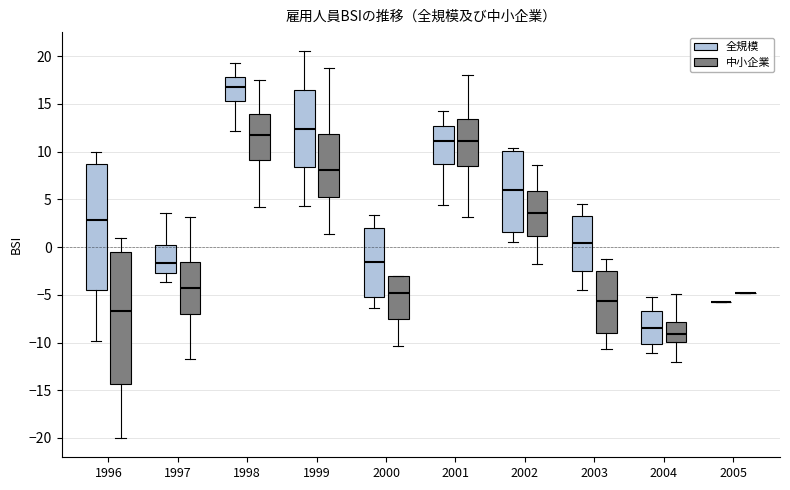

Reading left to right, read every box against the y-axis: the position of its median line, the range the box covers, and the ends of its whiskers. The values are not printed on the chart, so give them approximately, as read against the axis.

1996 (全規模): median 3.0, box -4.5 to 8.5, whiskers -10.0 to 10.0
1996 (中小企業): median -6.5, box -14.5 to -0.5, whiskers -20.0 to 1.0
1997 (全規模): median -1.5, box -2.5 to 0.0, whiskers -3.5 to 3.5
1997 (中小企業): median -4.0, box -7.0 to -1.5, whiskers -11.5 to 3.0
1998 (全規模): median 17.0, box 15.5 to 18.0, whiskers 12.0 to 19.5
1998 (中小企業): median 11.5, box 9.0 to 14.0, whiskers 4.0 to 17.5
1999 (全規模): median 12.5, box 8.5 to 16.5, whiskers 4.5 to 20.5
1999 (中小企業): median 8.0, box 5.0 to 12.0, whiskers 1.5 to 19.0
2000 (全規模): median -1.5, box -5.0 to 2.0, whiskers -6.5 to 3.5
2000 (中小企業): median -5.0, box -7.5 to -3.0, whiskers -10.5 to -3.0
2001 (全規模): median 11.0, box 8.5 to 12.5, whiskers 4.5 to 14.5
2001 (中小企業): median 11.0, box 8.5 to 13.5, whiskers 3.0 to 18.0
2002 (全規模): median 6.0, box 1.5 to 10.0, whiskers 0.5 to 10.5
2002 (中小企業): median 3.5, box 1.0 to 6.0, whiskers -2.0 to 8.5
2003 (全規模): median 0.5, box -2.5 to 3.0, whiskers -4.5 to 4.5
2003 (中小企業): median -5.5, box -9.0 to -2.5, whiskers -10.5 to -1.0
2004 (全規模): median -8.5, box -10.0 to -6.5, whiskers -11.0 to -5.0
2004 (中小企業): median -9.0, box -10.0 to -8.0, whiskers -12.0 to -5.0
2005 (全規模): box collapsed to a line at -6.0, whiskers -6.0 to -6.0
2005 (中小企業): box collapsed to a line at -5.0, whiskers -5.0 to -5.0